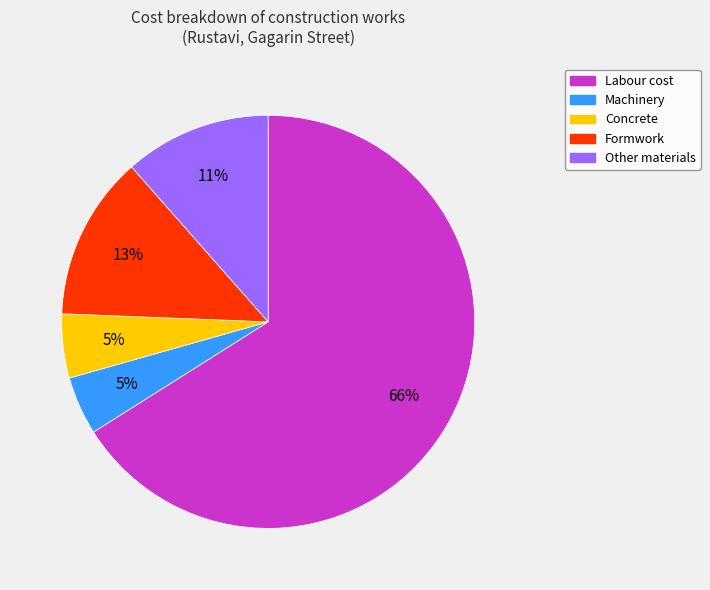

Is the sum of Other materials and Formwork greater than half?

No